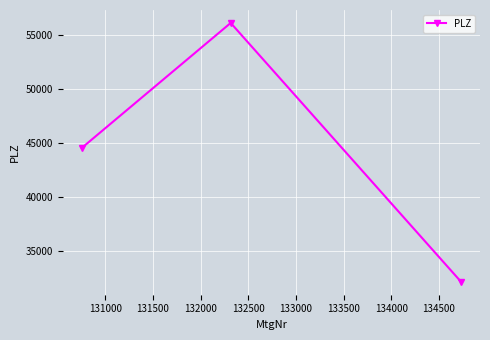

What is the greatest value displayed?

56123